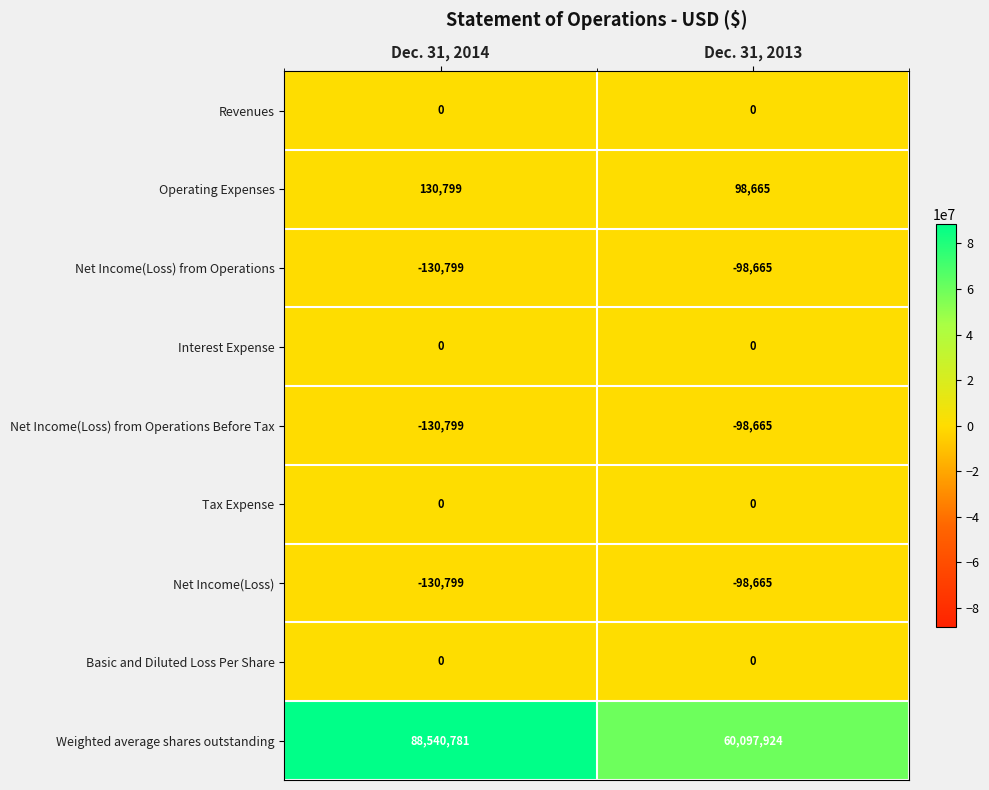

The Revenues series shows 0 at Dec. 31, 2014. True or false?

True